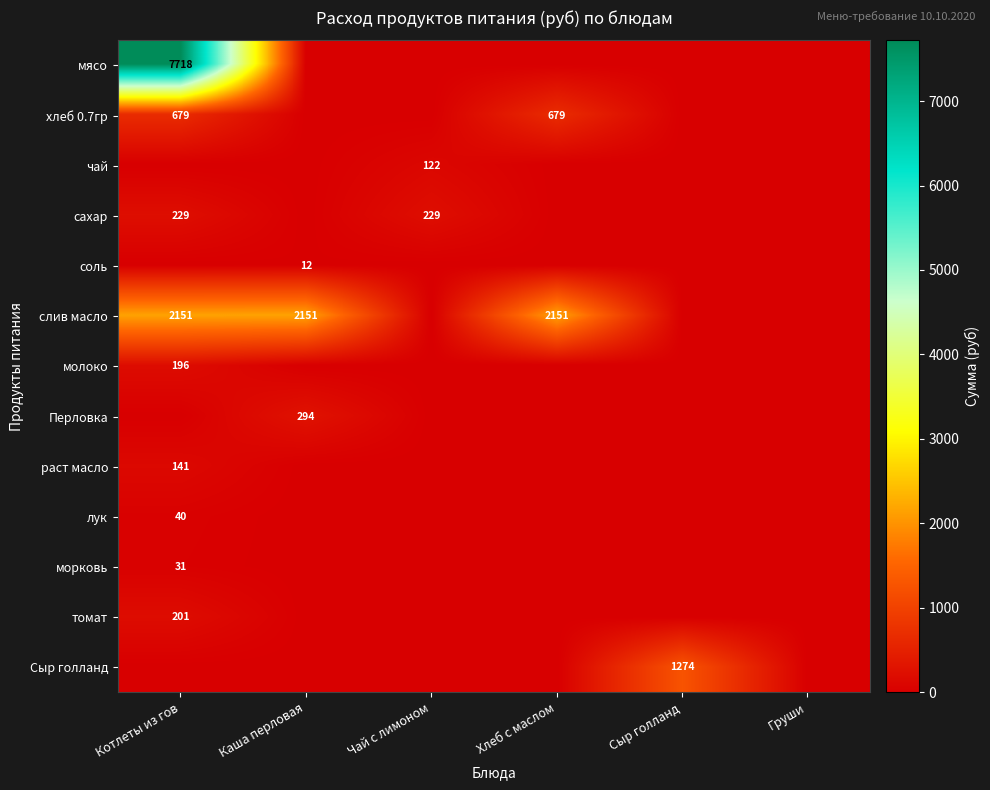

True or false: слив масло has a value of 2151 at Котлеты из гов.

True